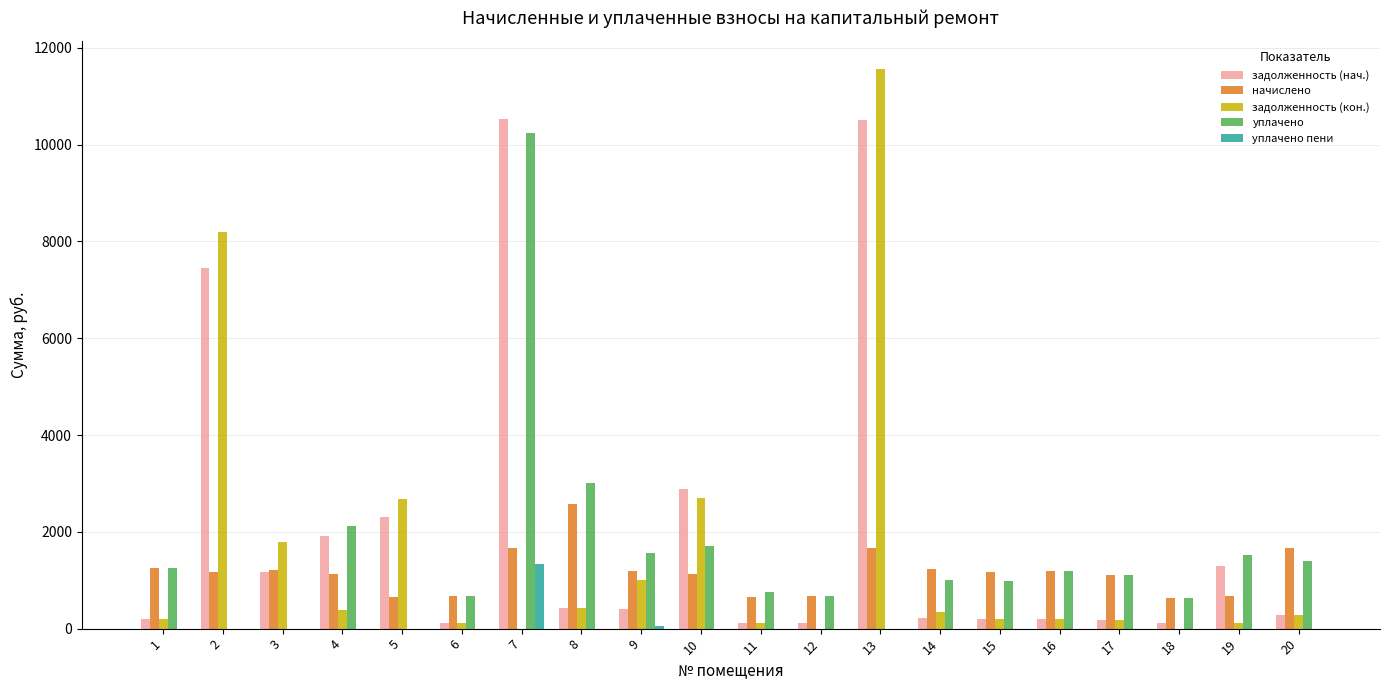

What are all the series names shown in the legend?

задолженность (нач.), начислено, задолженность (кон.), уплачено, уплачено пени